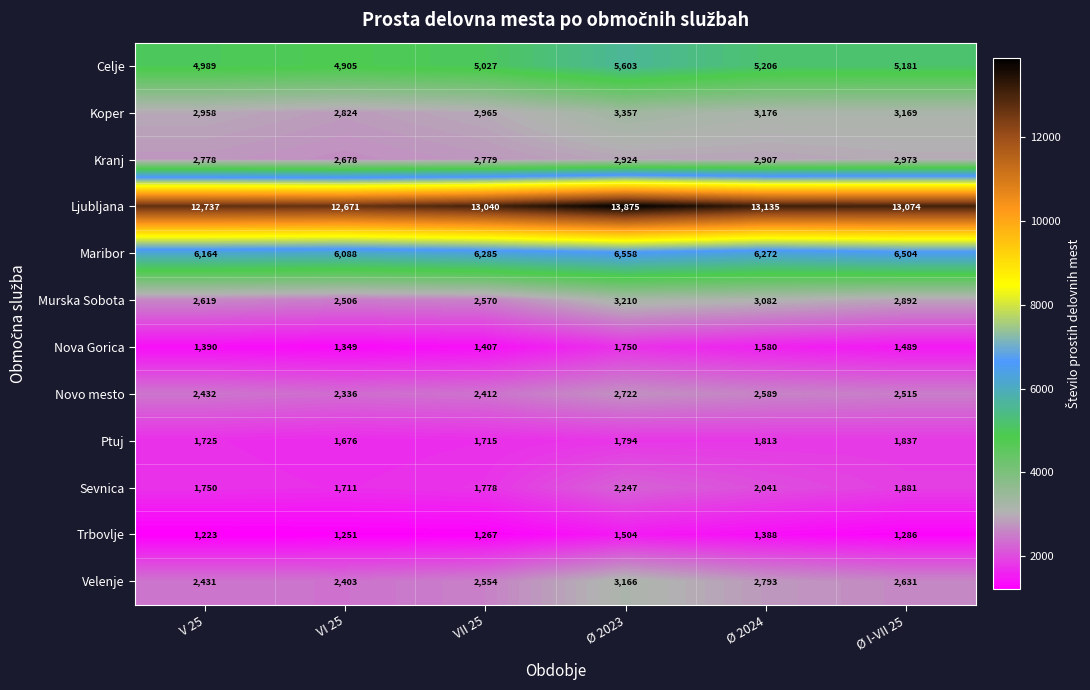

Which series has the largest total across all categories?

Ljubljana